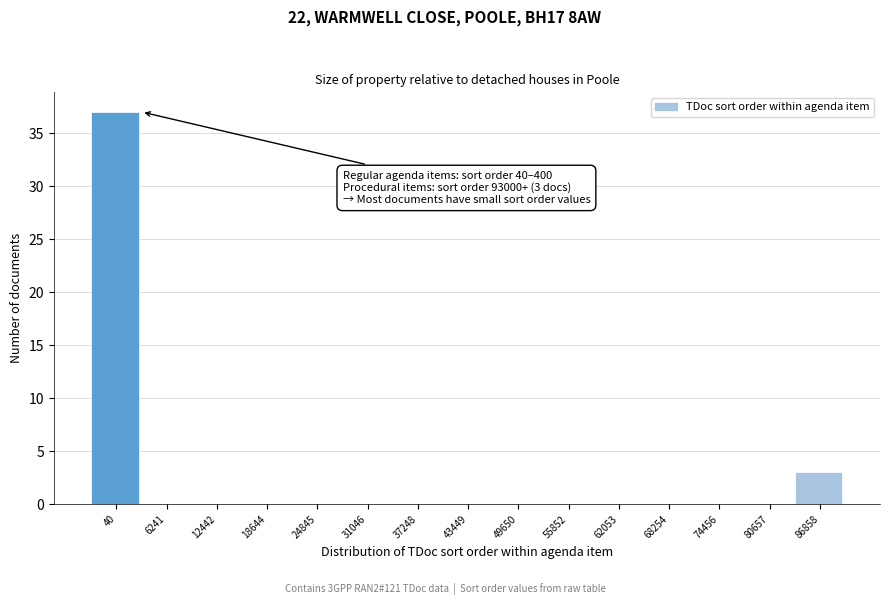

Reading left to right, transcribe all the data shown in this chart.

40=37	6241=0	12442=0	18644=0	24845=0	31046=0	37248=0	43449=0	49650=0	55852=0	62053=0	68254=0	74456=0	80657=0	86858=3